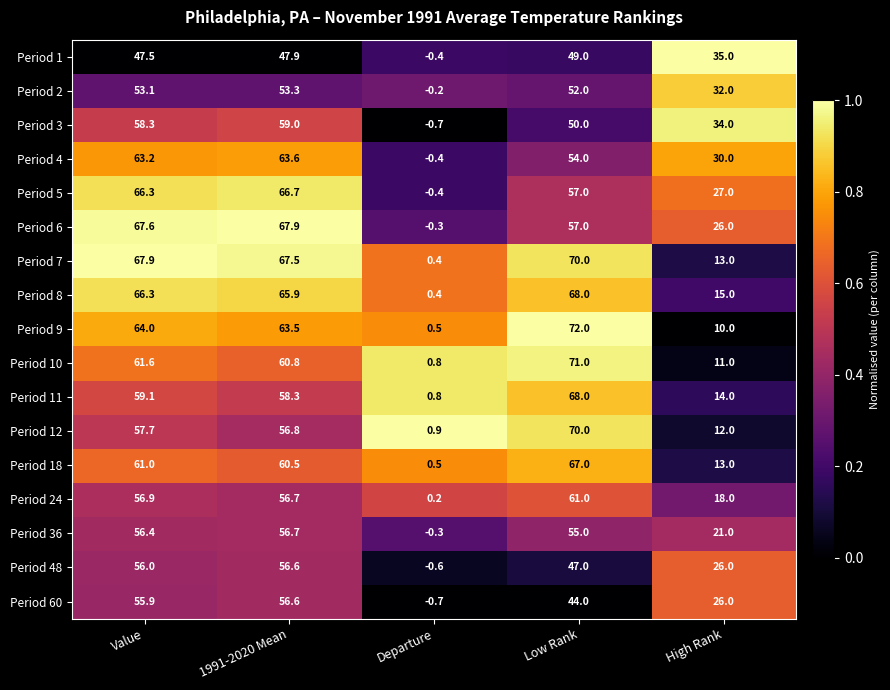

What is the sum of the Period 3 values at Value and Low Rank?

108.3